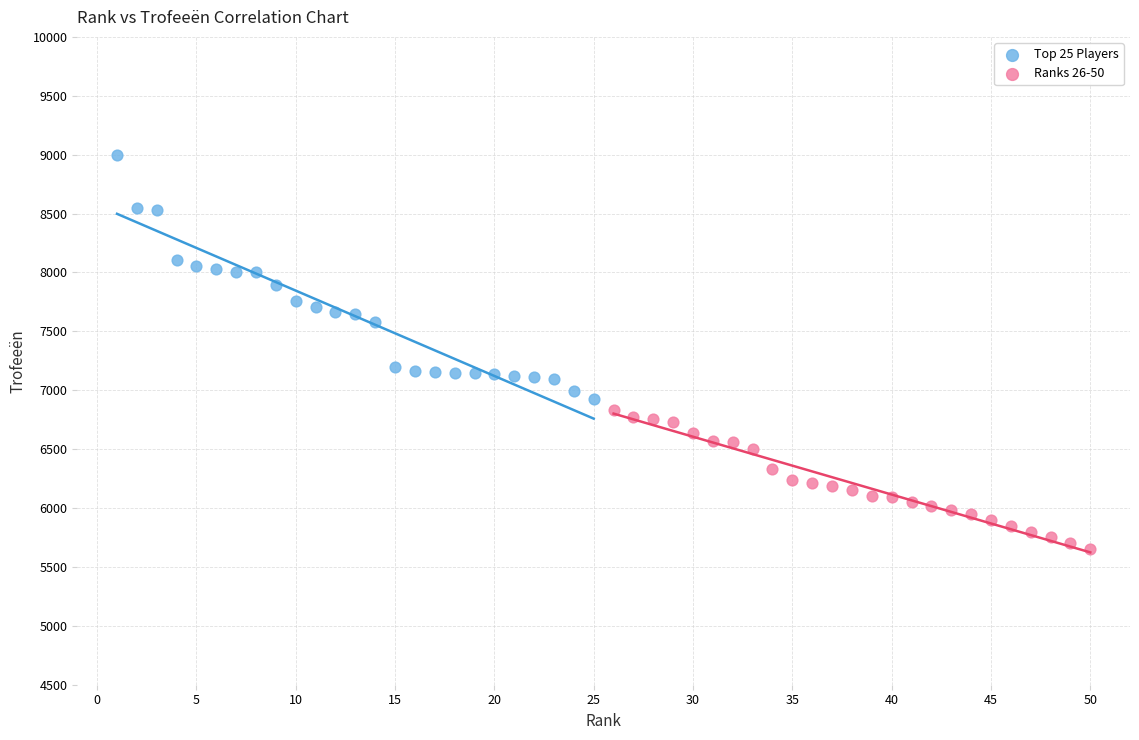

Which series contains the highest Y value?

Top 25 Players